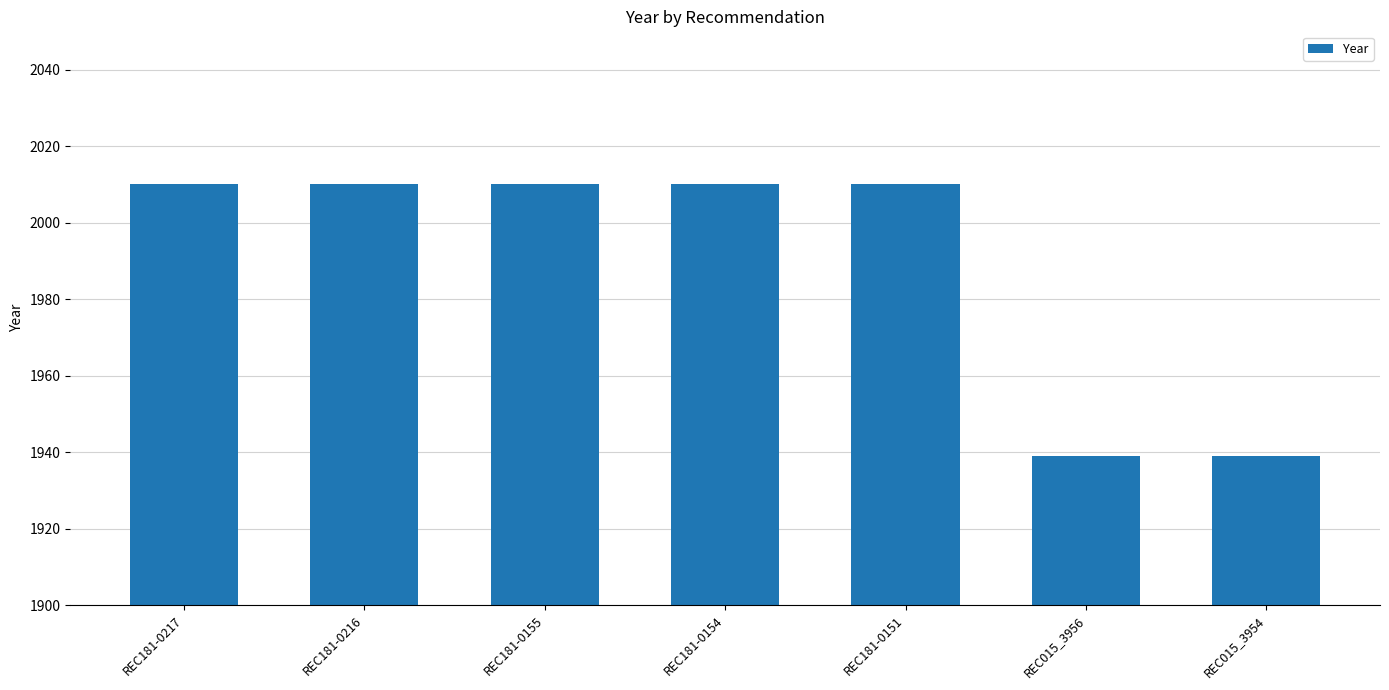

The value at REC015_3956 is 1939. True or false?

True